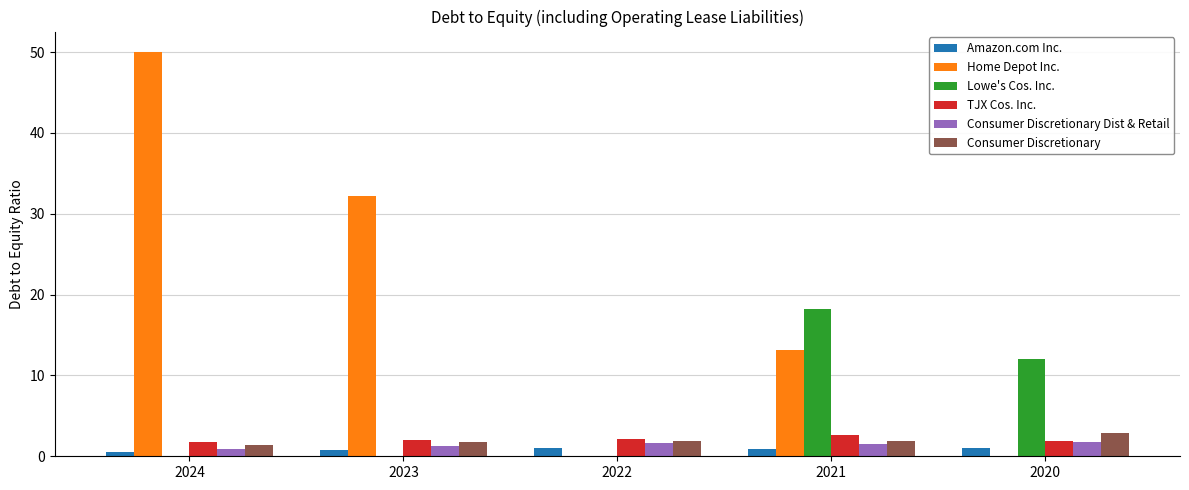

Is the value of Consumer Discretionary at 2020 greater than the value of Home Depot Inc. at 2024?

No